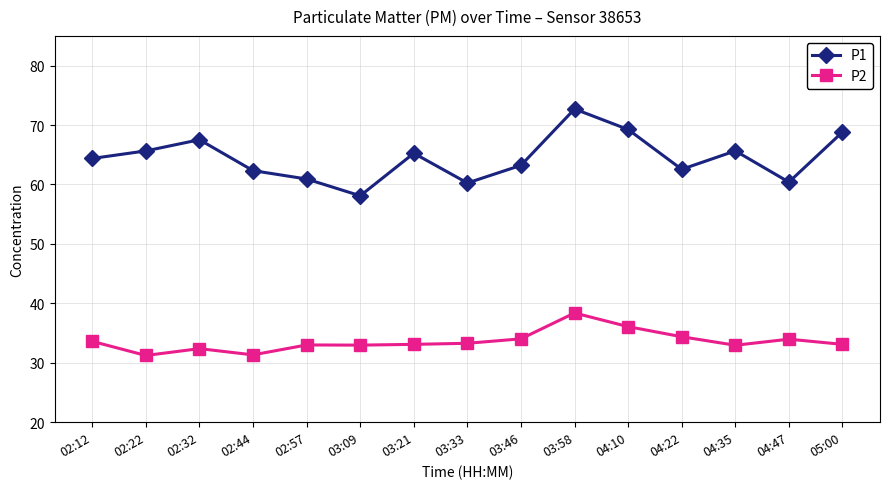

Is it true that P2 equals 31.2 at 02:22?

True